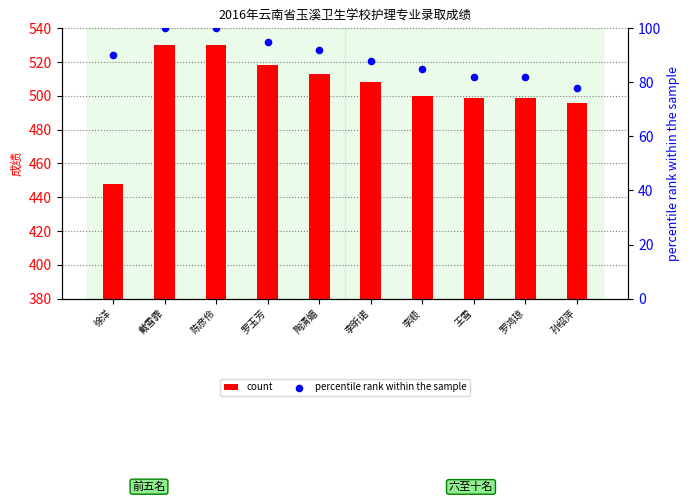

At which category is the sum across all series the highest?

戴雪霏